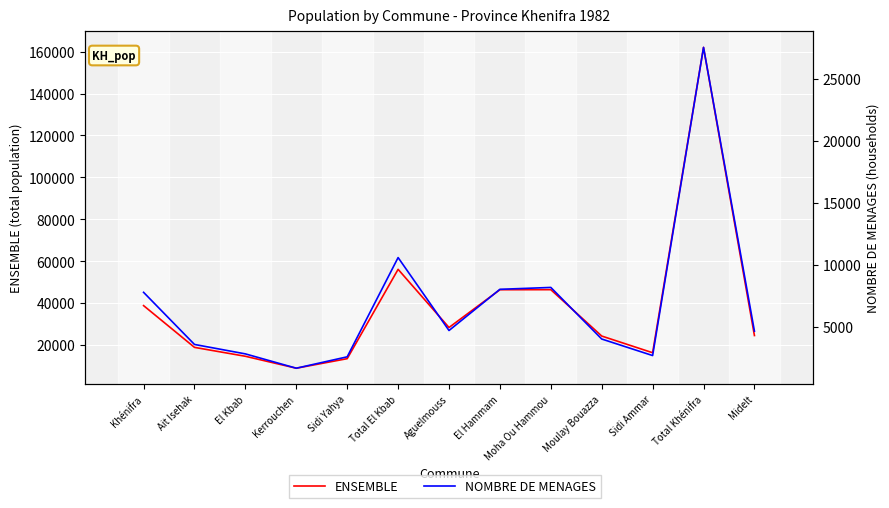

The NOMBRE DE MENAGES series shows 27571 at Total Khénifra. True or false?

True